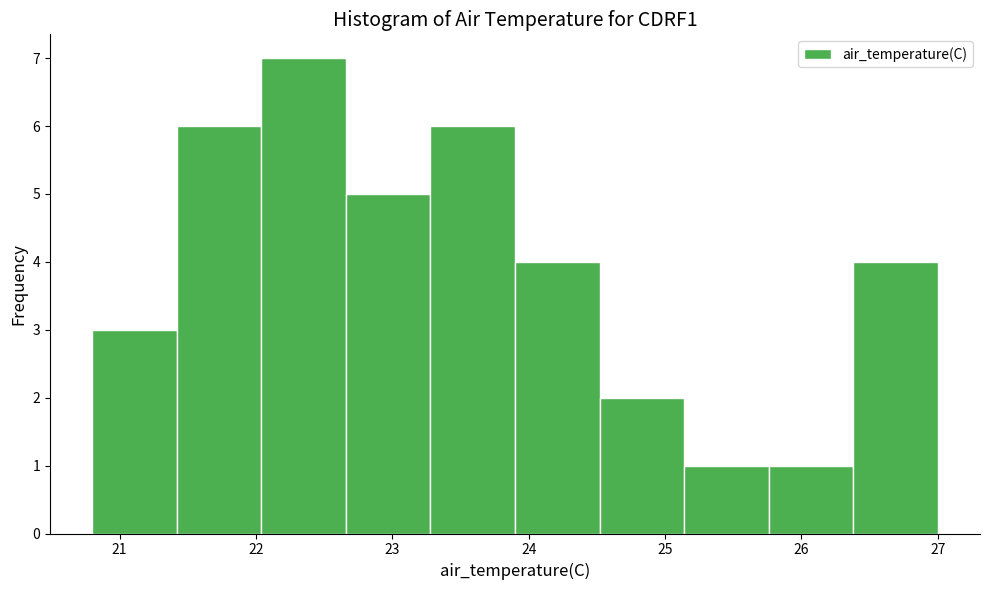

Which range on the x-axis has the tallest bar?

22.04 to 22.66